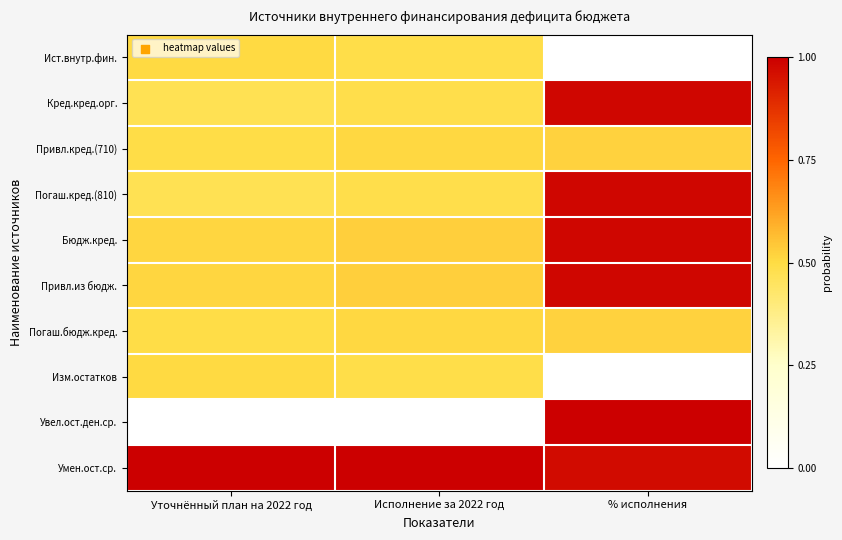

How many distinct data groups are displayed?

10